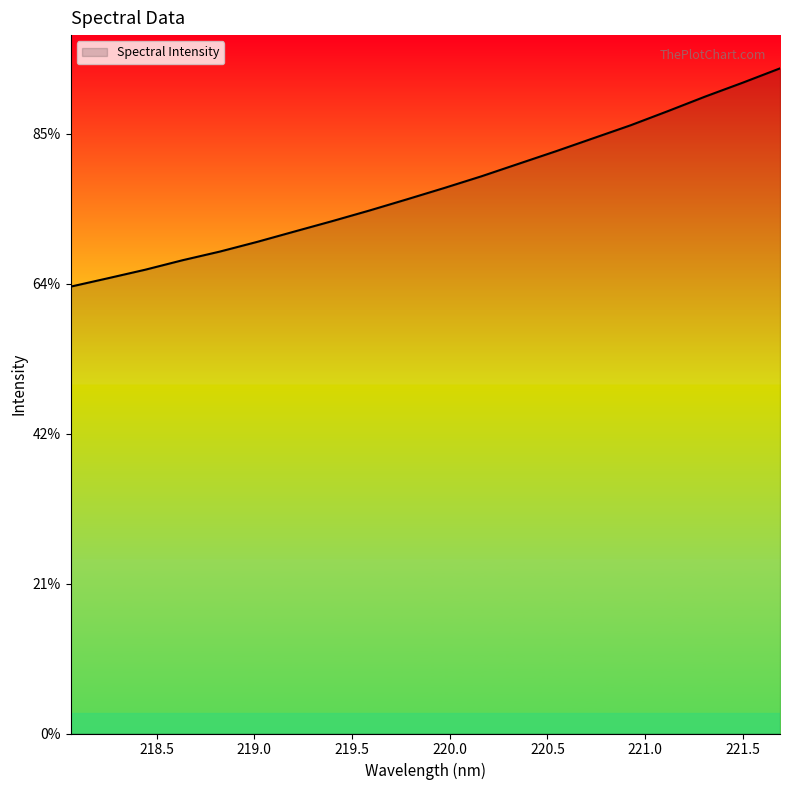

Does the chart display data point markers on the line(s)?

No